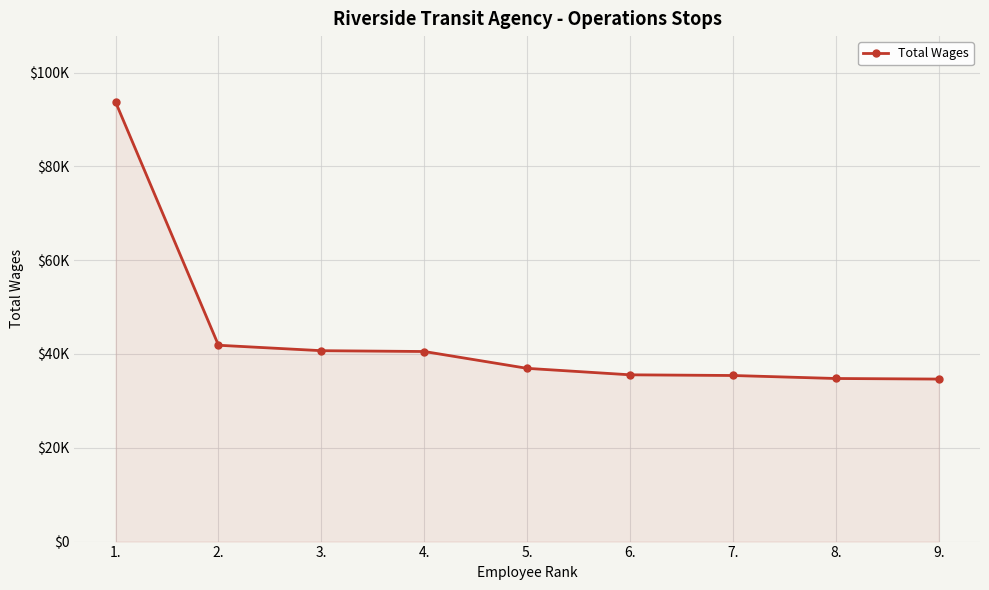

Does the chart have visible grid lines?

Yes